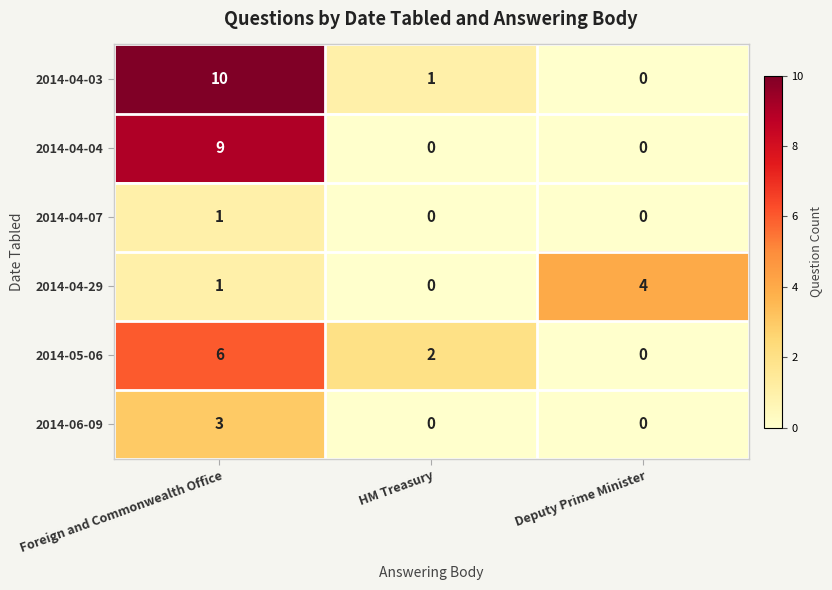

What is the total value across all series at Deputy Prime Minister?

4